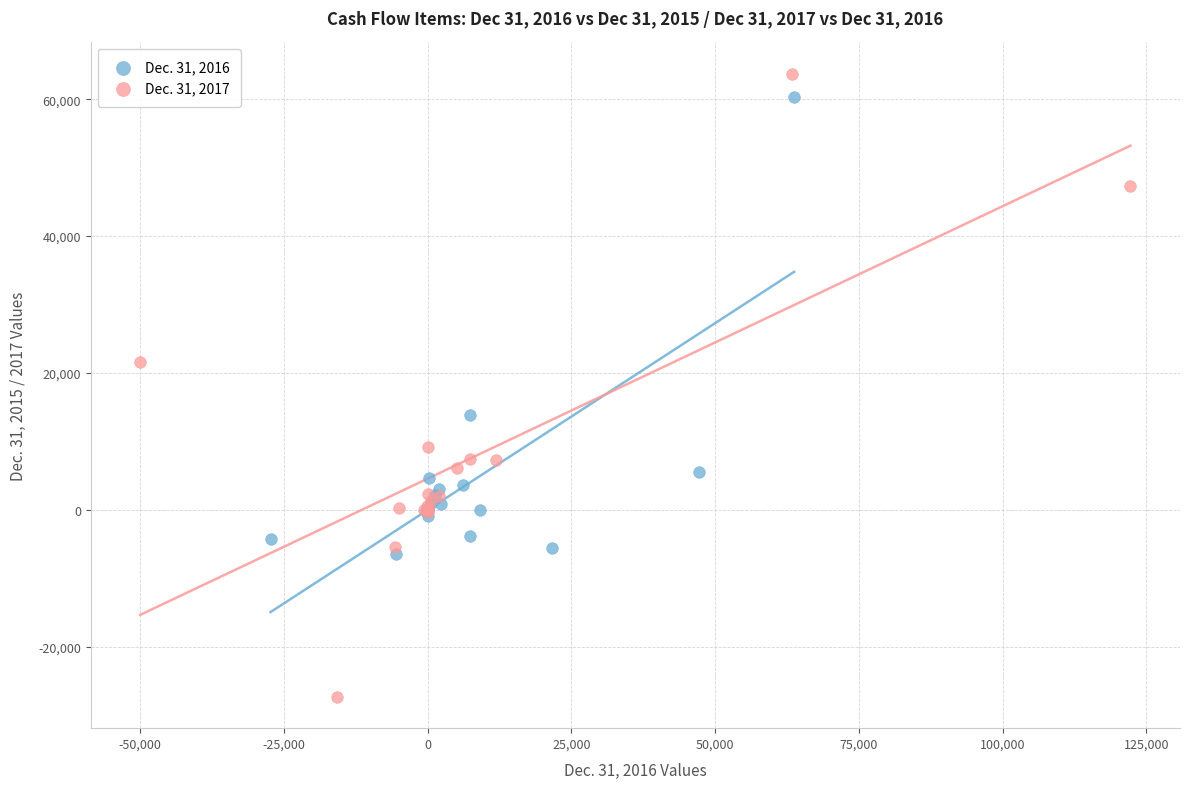

Which series reaches the minimum Y coordinate?

Dec. 31, 2017